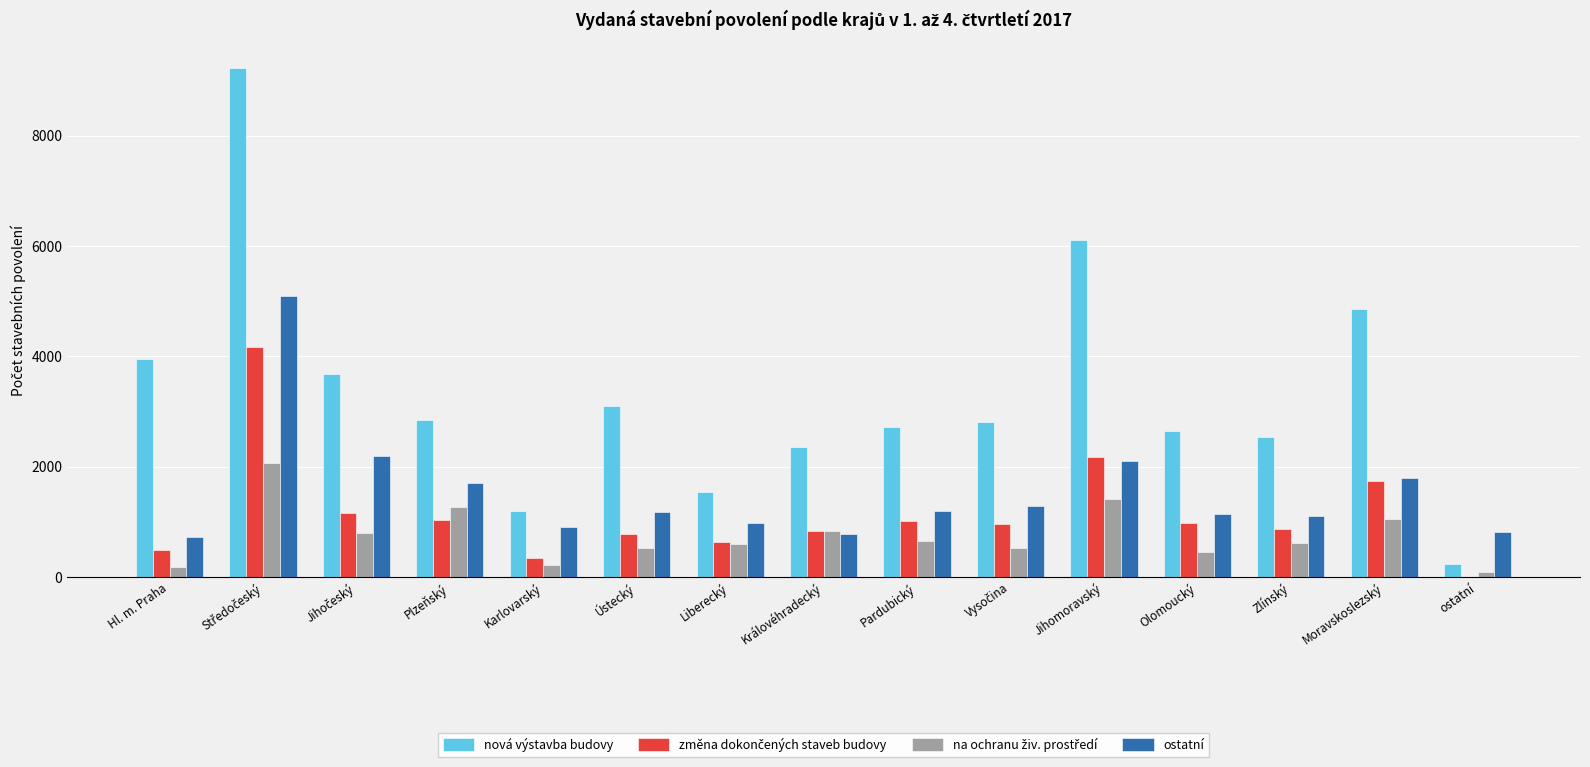

What is the total value across all series at Olomoucký?

5231